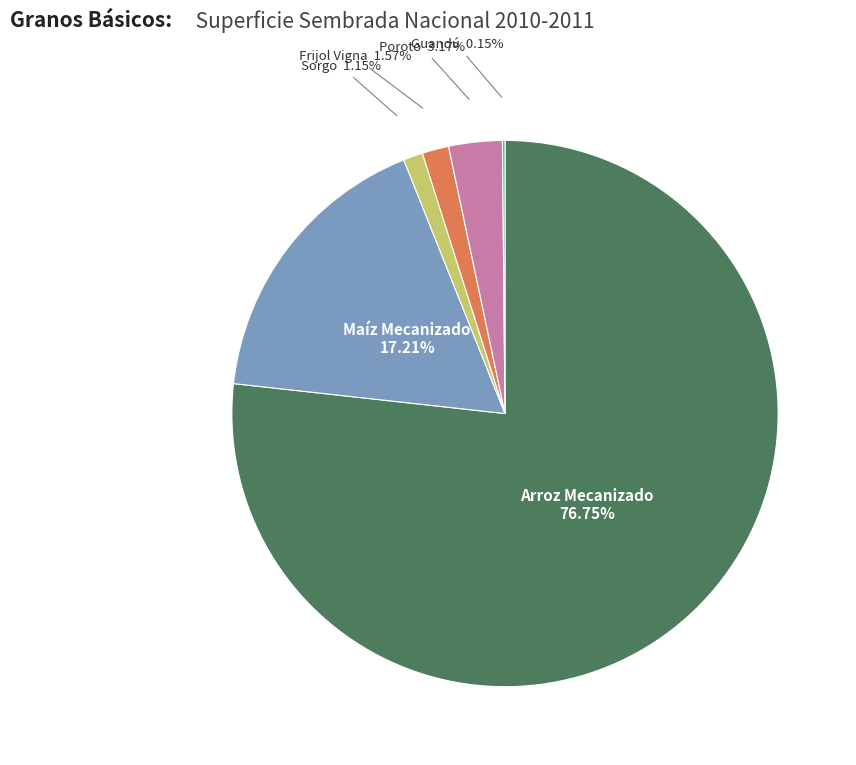

Which slice is the largest?

Arroz Mecanizado